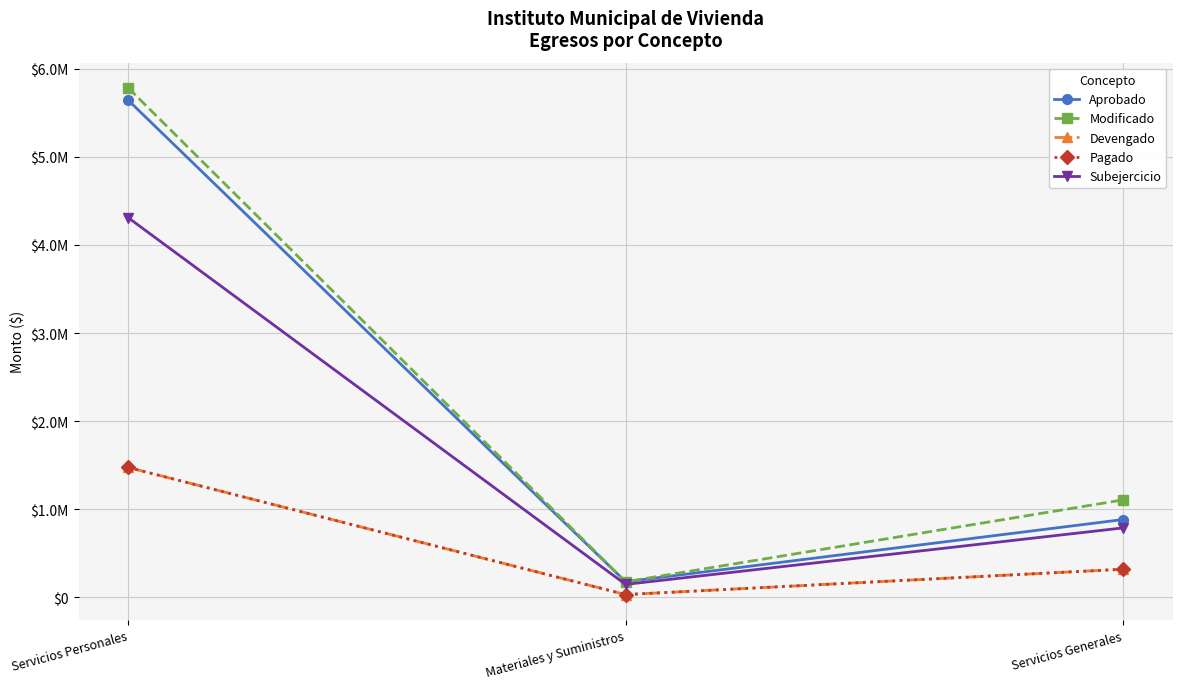

At which label does Modificado first exceed 1104716?

Servicios Personales